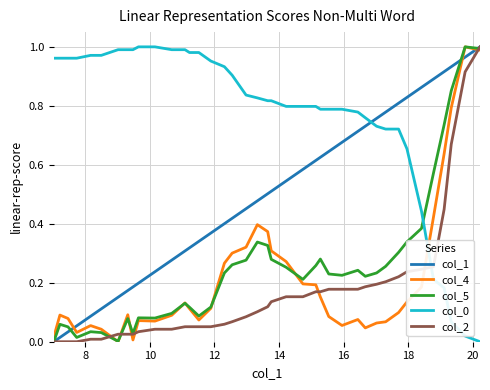

Which series ends up on top after the final intersection of col_2 and col_0?

col_2